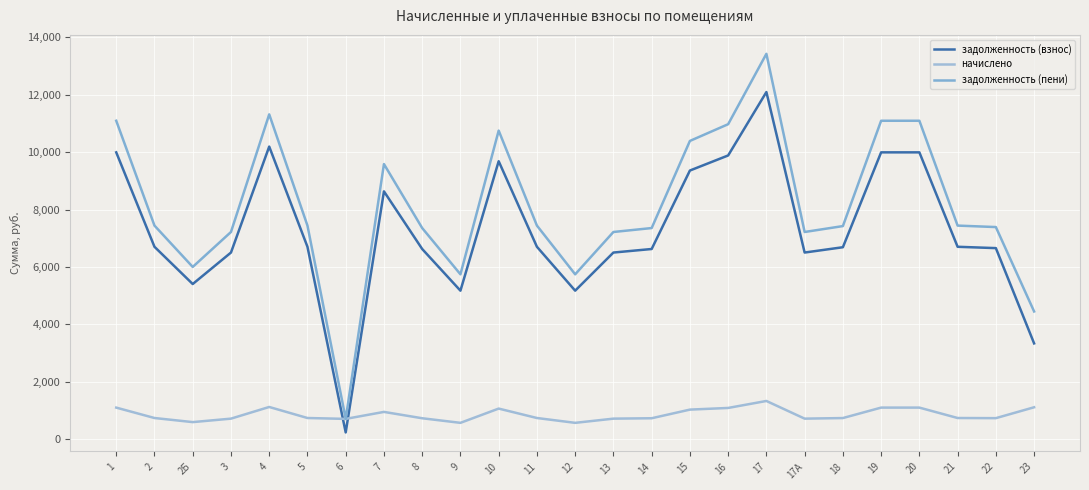

Does the chart have visible grid lines?

Yes